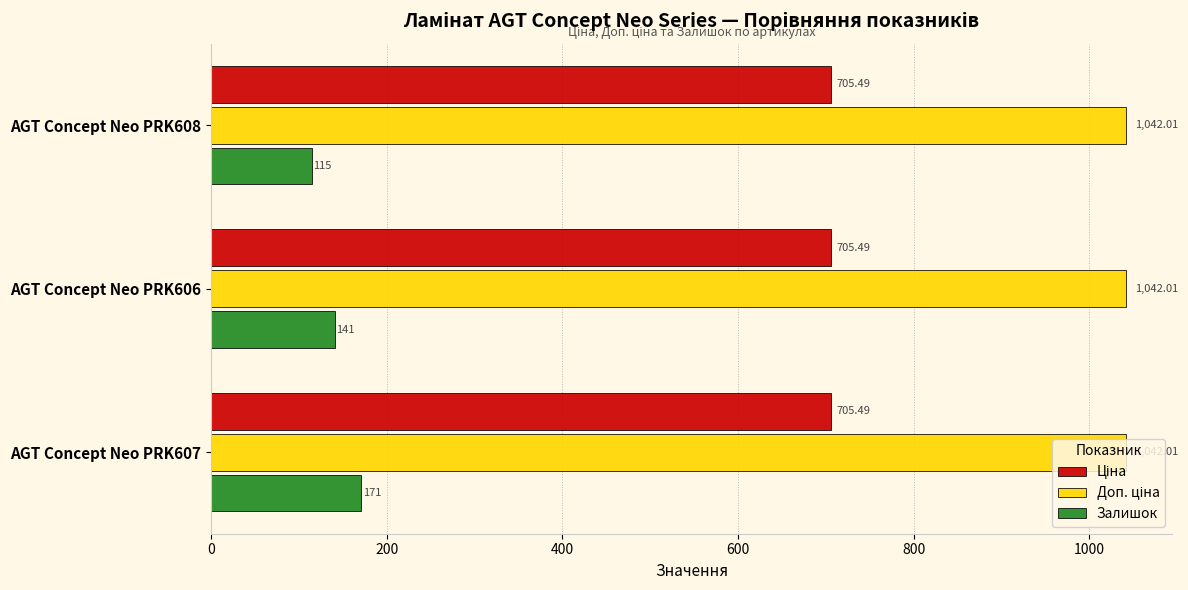

At which category is the sum across all series the highest?

AGT Concept Neo PRK607